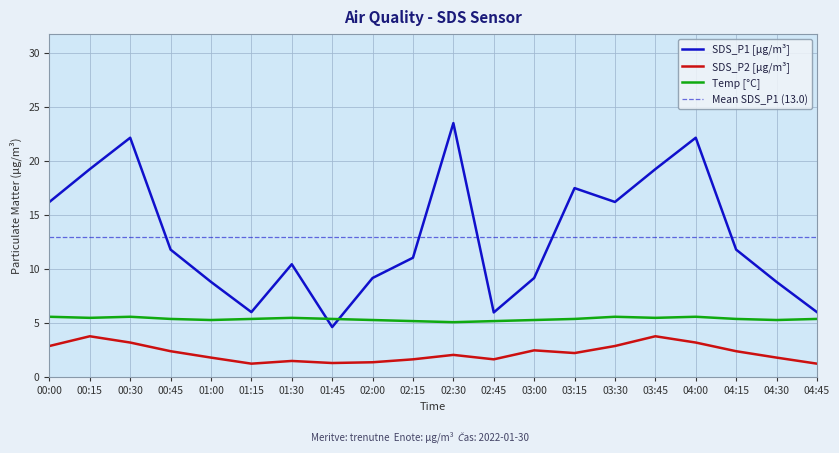

The SDS_P2 series shows 3.2 at 04:00. True or false?

True